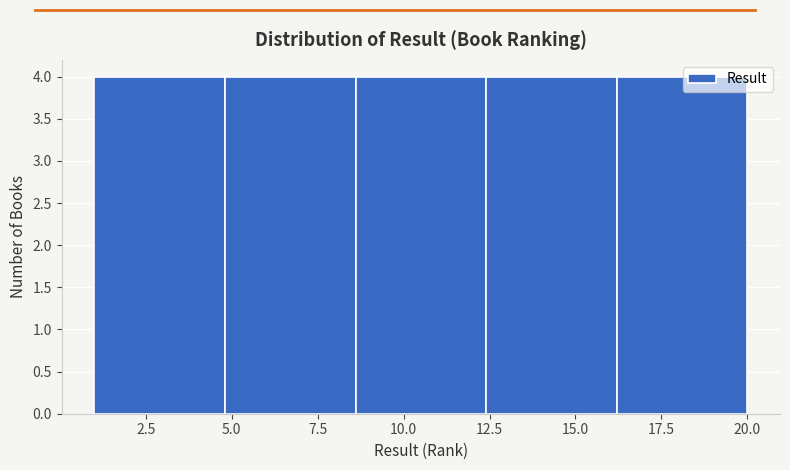

Reading left to right, transcribe this chart: for each bar, give the range it covers on the x-axis and its height. Neither the bar edges nor the heights are printed on the chart, so give them approximately, as read against the axes.

1.0 to 4.8: 4
4.8 to 8.6: 4
8.6 to 12.4: 4
12.4 to 16.2: 4
16.2 to 20.0: 4